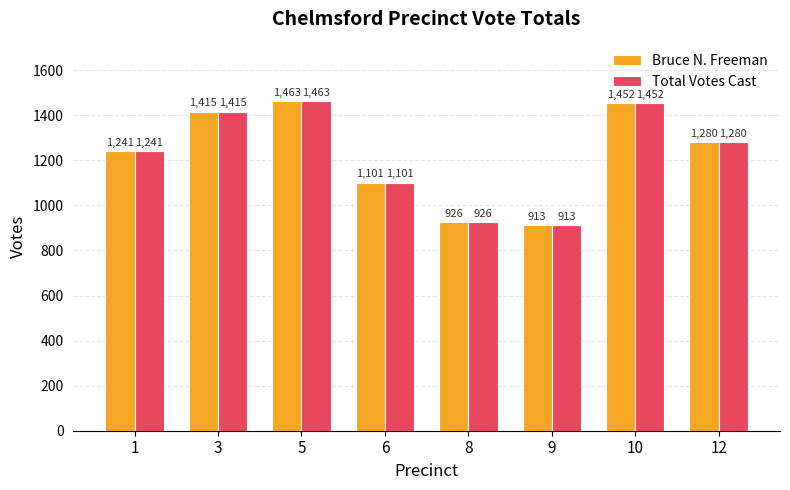

Which label corresponds to the largest value in the chart?

5